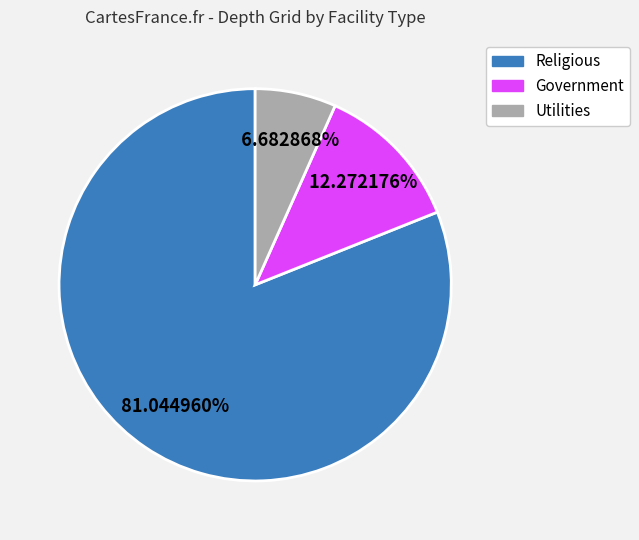

What is the ratio of the value at Government to the value at Utilities?

1.8